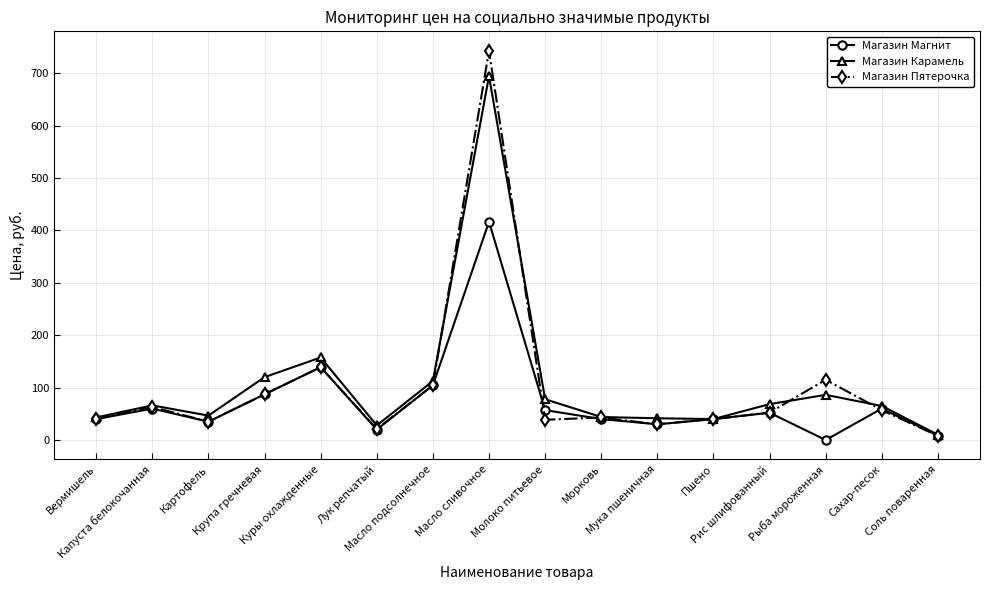

Which category has the highest value across all series?

Масло сливочное